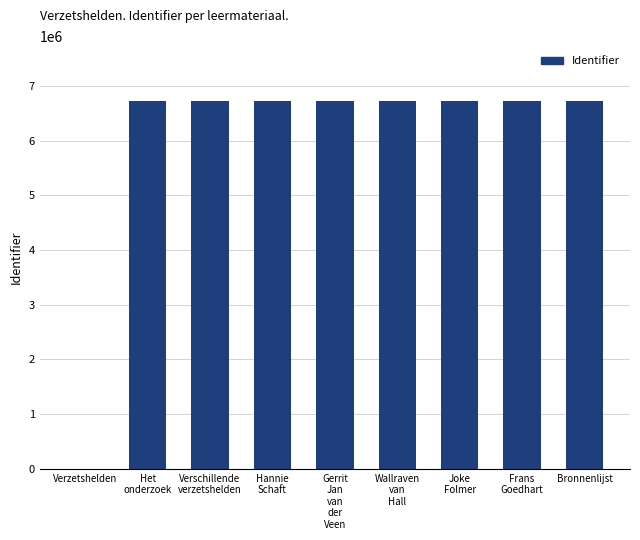

What is the maximum value shown in the chart?

6720814